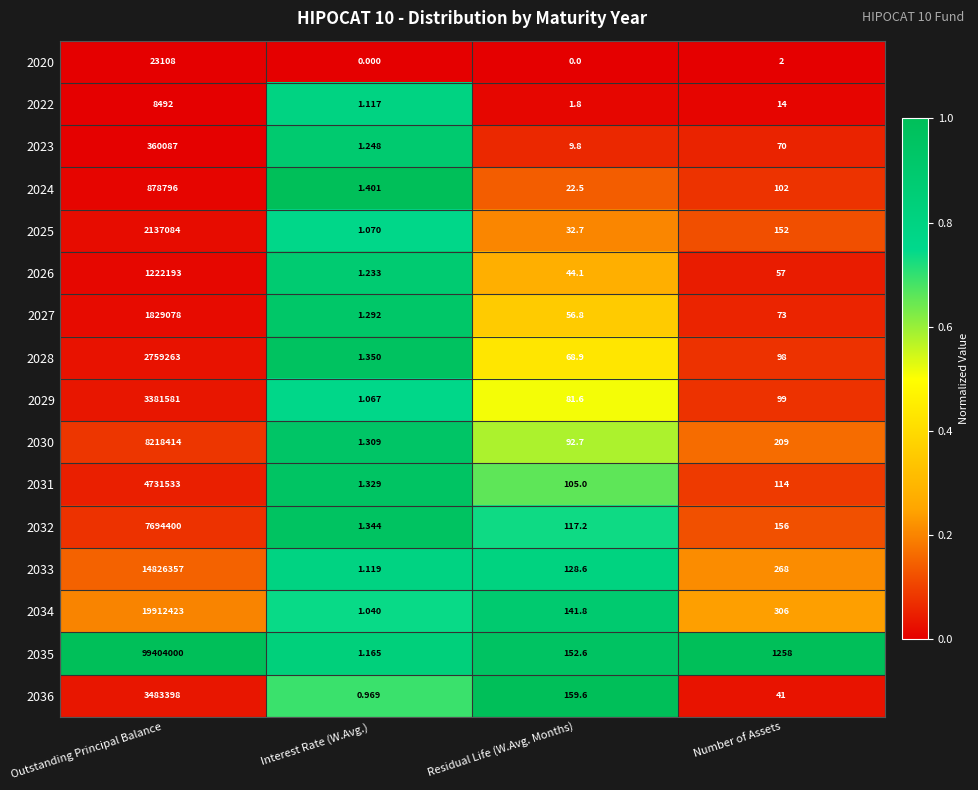

Which category has the highest value across all series?

Outstanding Principal Balance